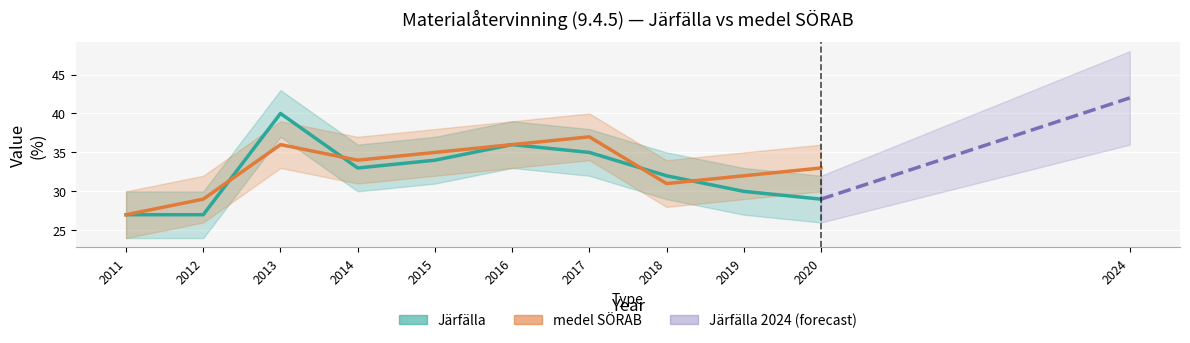

Does the chart display data point markers on the line(s)?

No